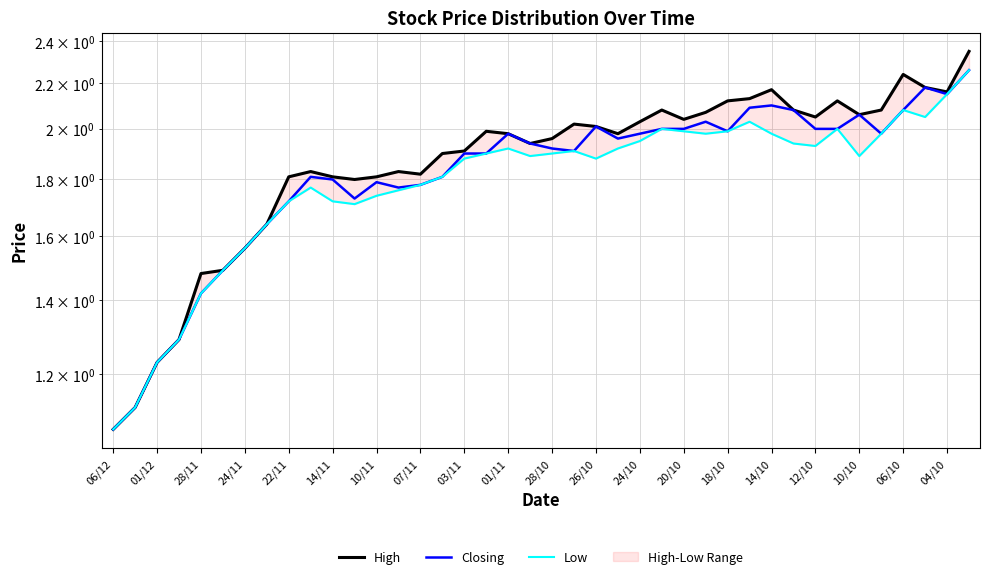

True or false: High has more than 1 interior local peaks.

True